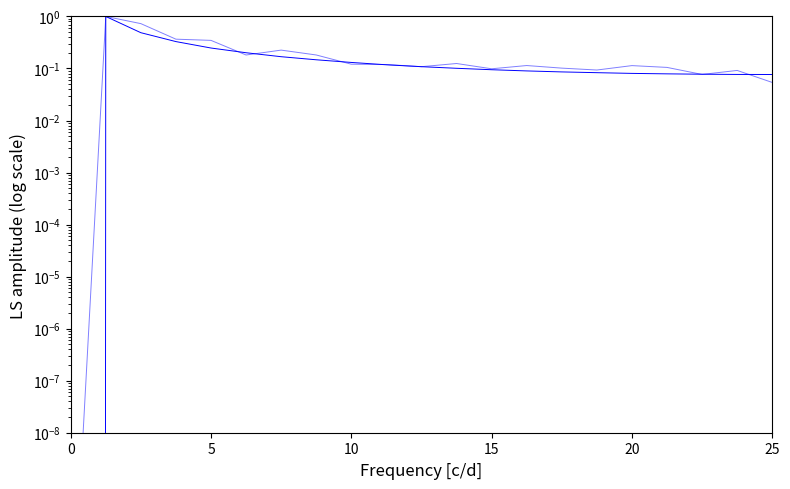

What is the greatest value displayed?

1.0